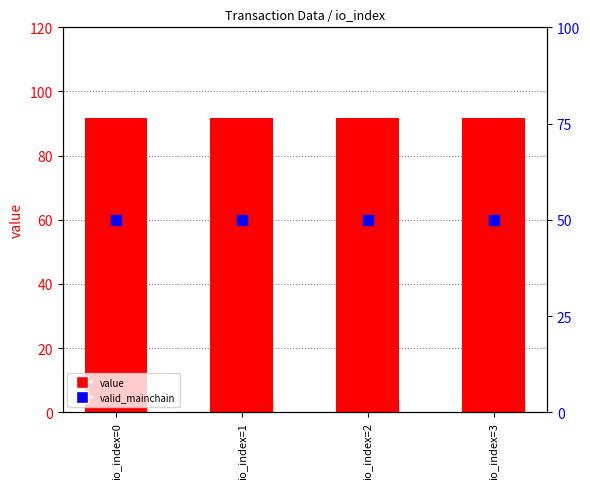

Which series reaches the maximum Y coordinate?

value